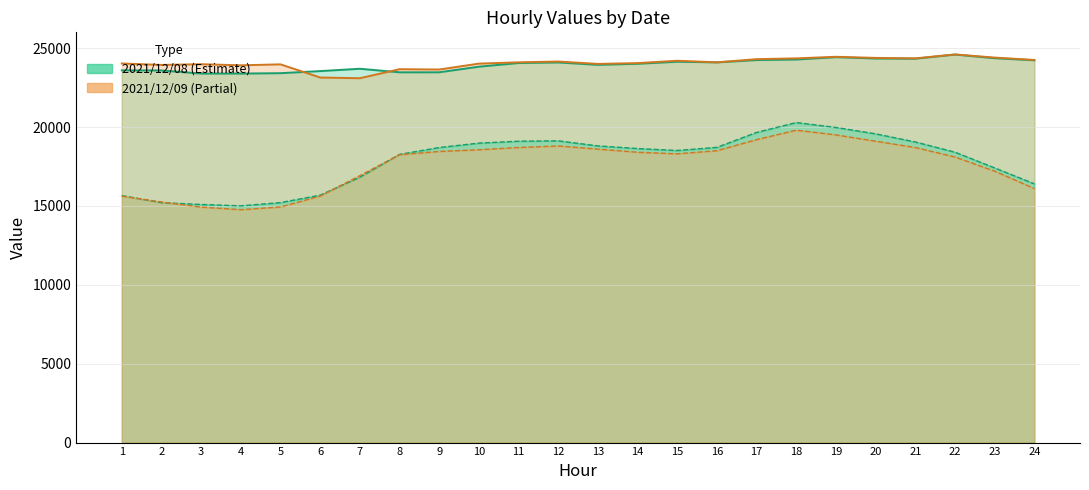

How many values in the 2021/12/08 col_3 series are below 24055?

12